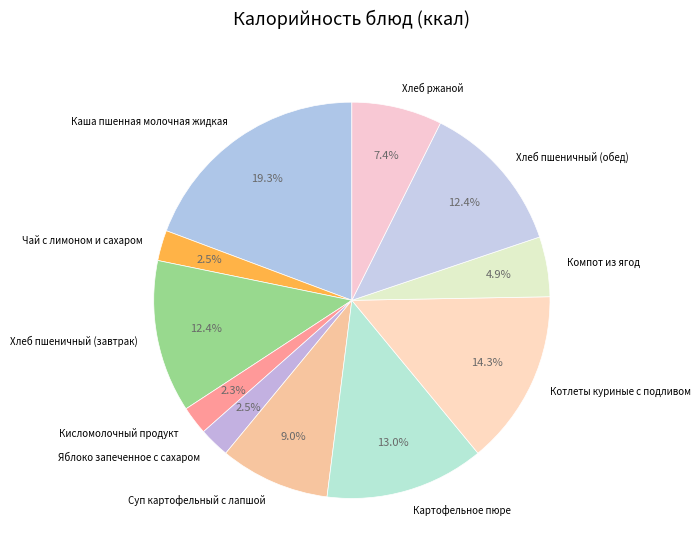

To the nearest percent, what percentage of the pie is Хлеб ржаной?

7%